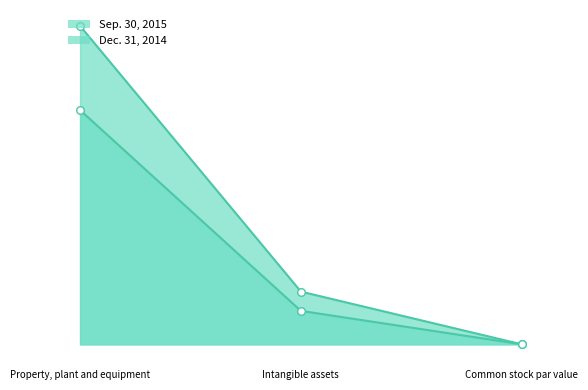

Is the value of Sep. 30, 2015 at Common stock par value greater than the value of Dec. 31, 2014 at Common stock par value?

No